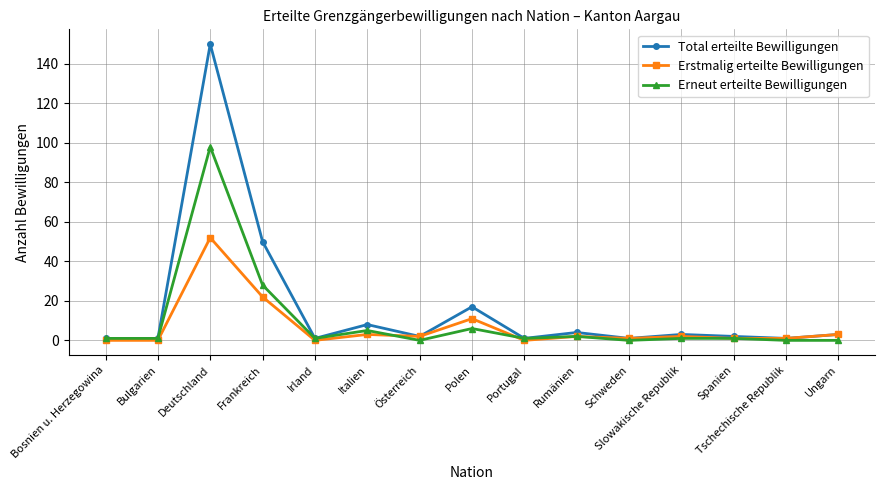

Which series has the widest spread of values?

Total erteilte Bewilligungen